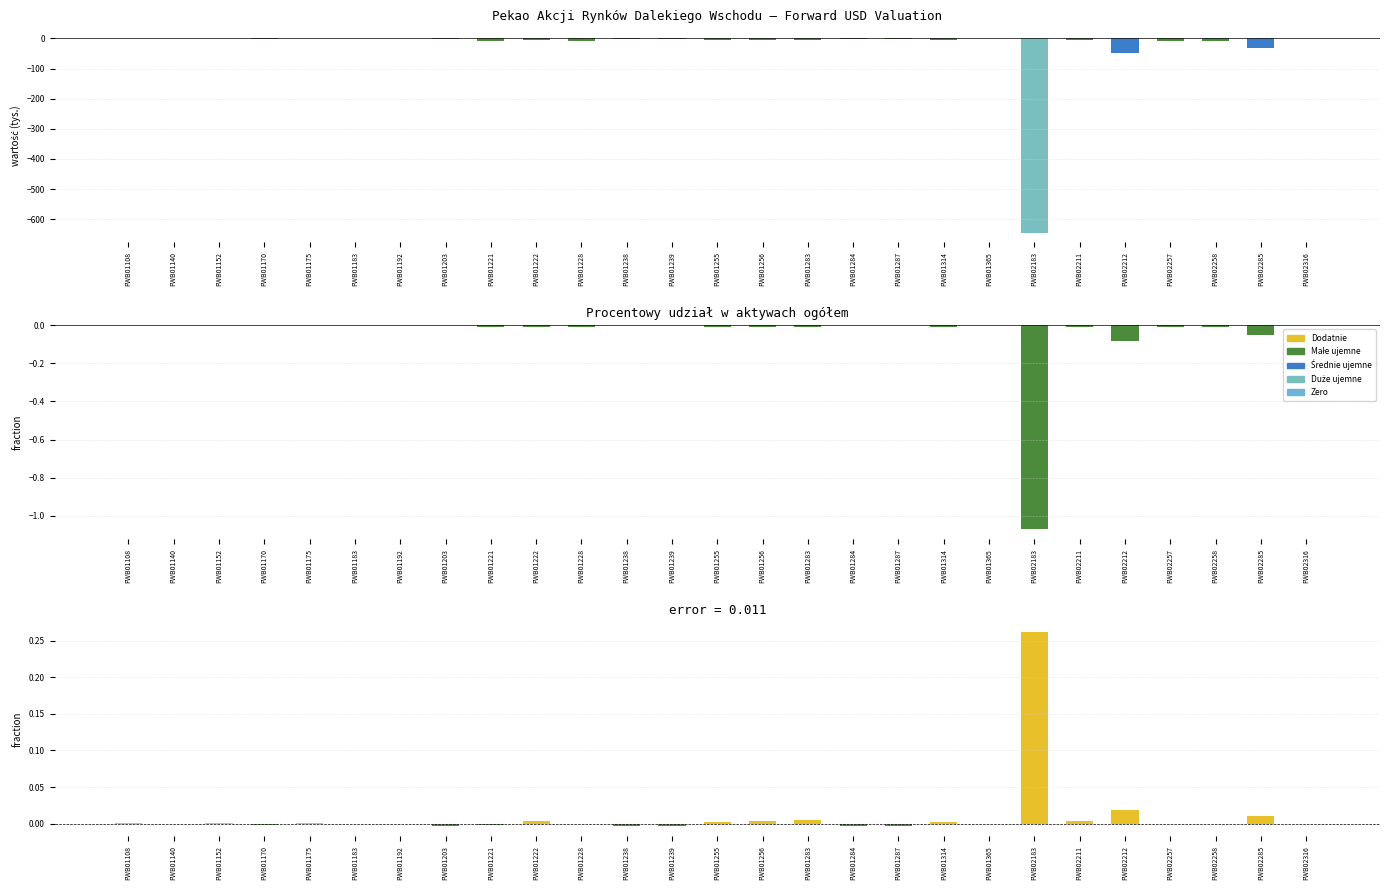

What is the minimum value shown in the chart?

-644.0